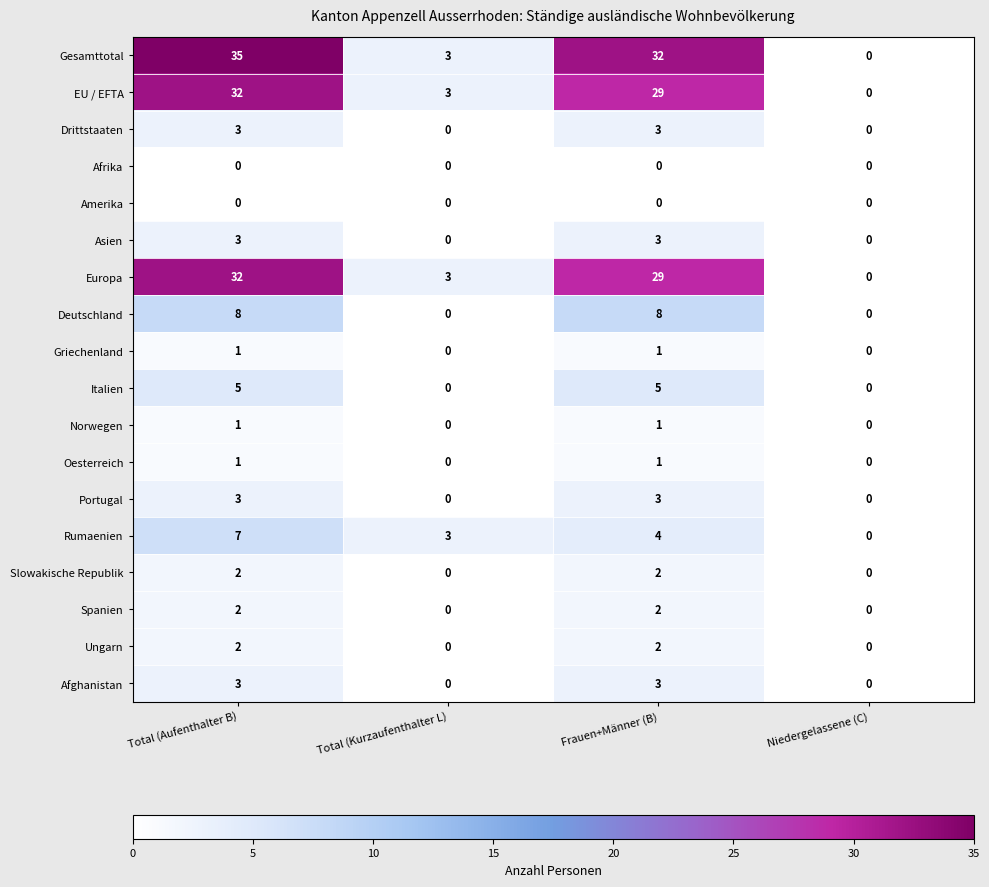

How many distinct data groups are displayed?

18